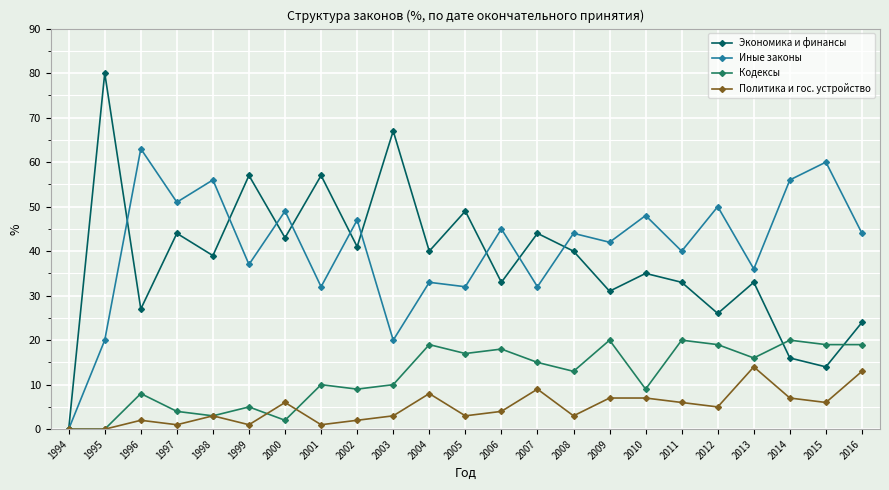

Which series has the largest total across all categories?

Иные законы